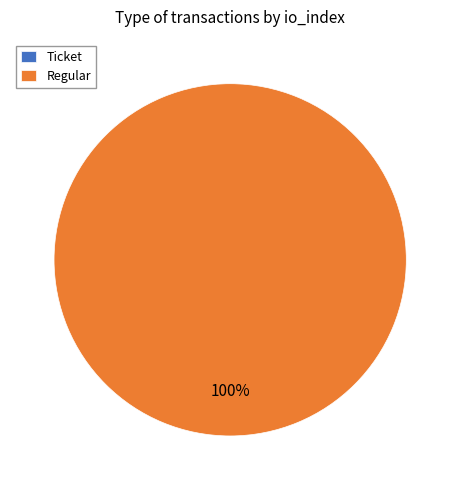

Which slice is the smallest?

Ticket (io_index=0)